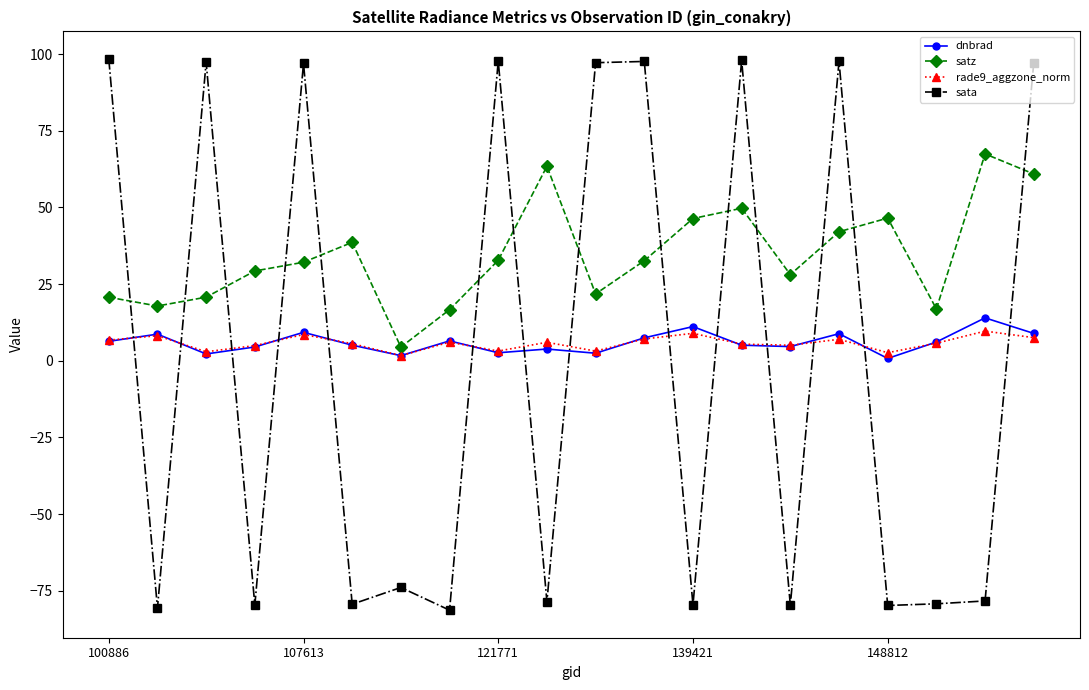

What is the minimum value shown in the chart?

-81.3